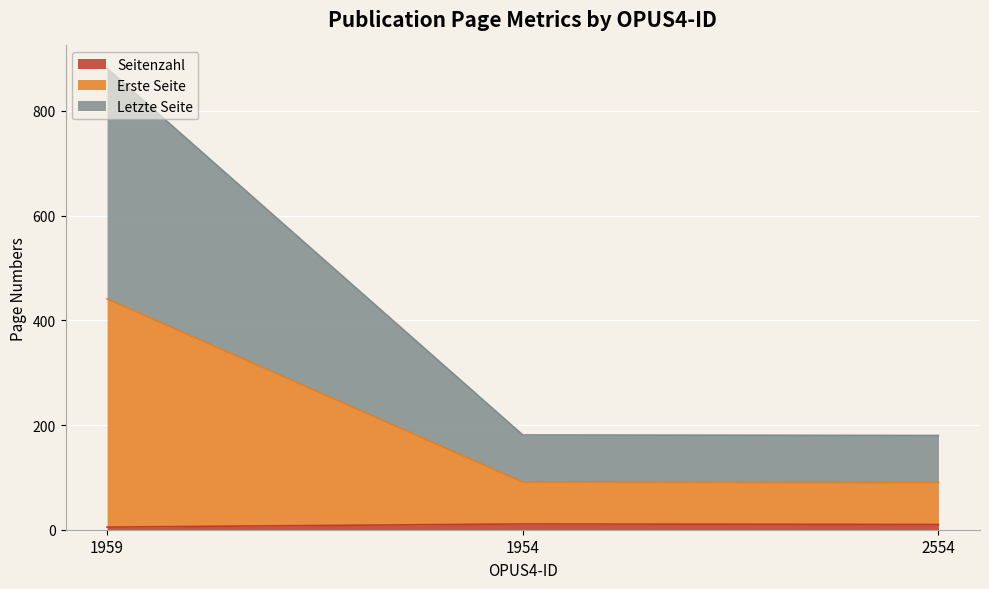

What are all the series names shown in the legend?

Seitenzahl, Erste Seite, Letzte Seite